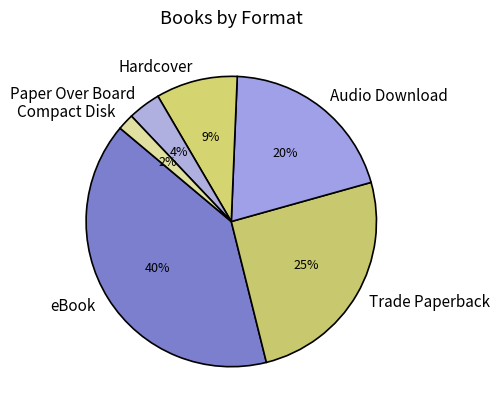

Which category has the smallest portion of the pie?

Compact Disk